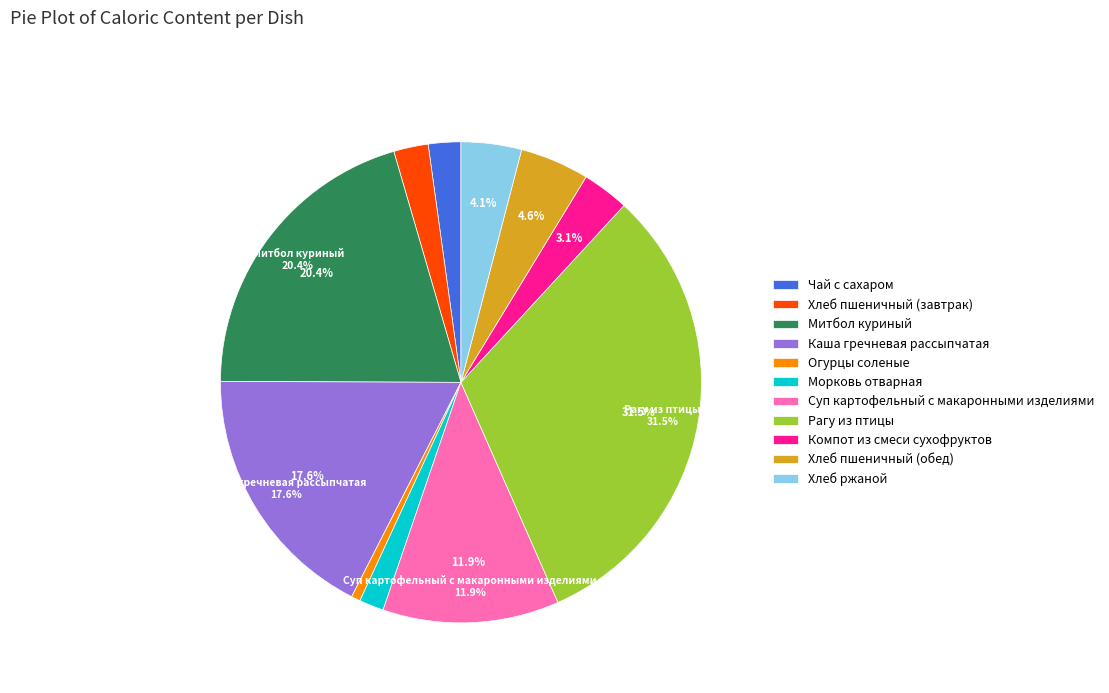

What is the smallest slice in the pie chart?

Огурцы соленые